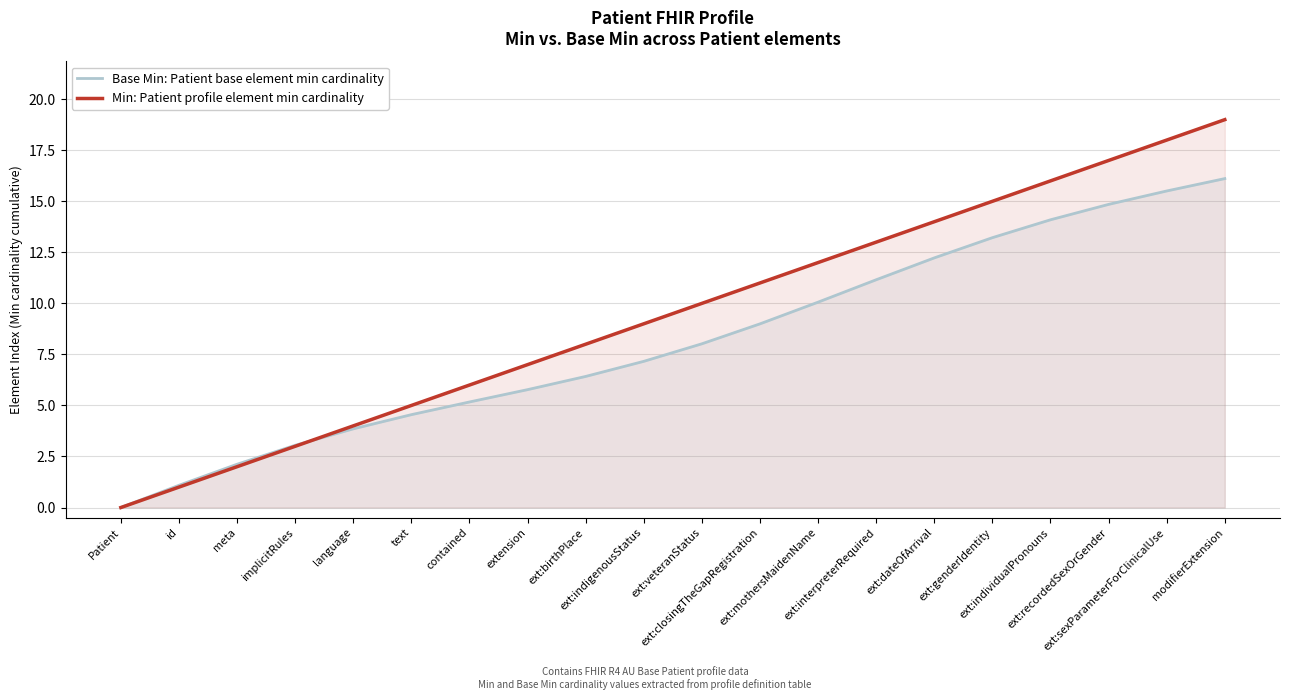

Between which two adjacent categories do Min: Patient profile element min cardinality and Base Min: Patient base element min cardinality first intersect?

implicitRules and language